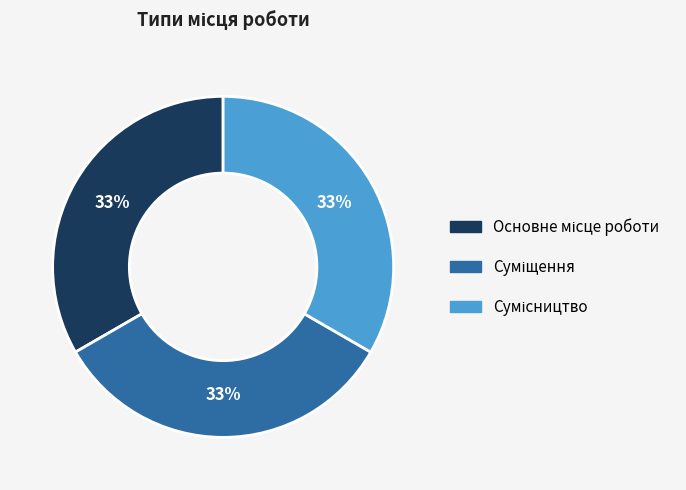

Count the number of slices in the pie.

3